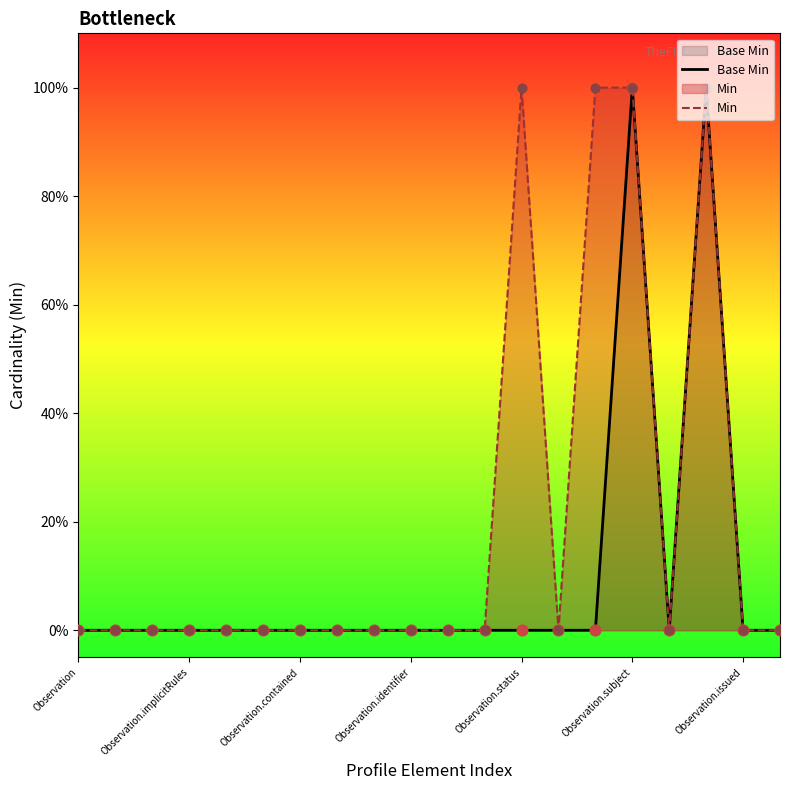

Is the value of Min at 7 greater than the value of Base Min at Observation?

No